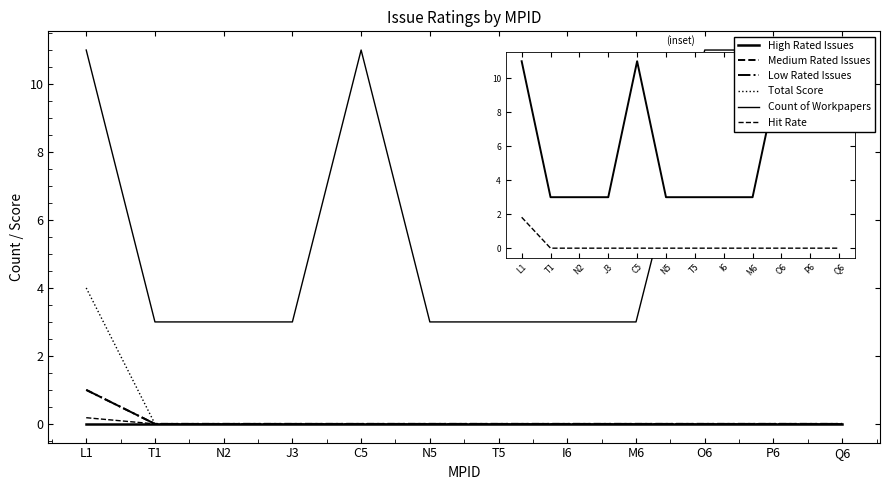

True or false: Low Rated Issues and Count of Workpapers cross at least once.

False